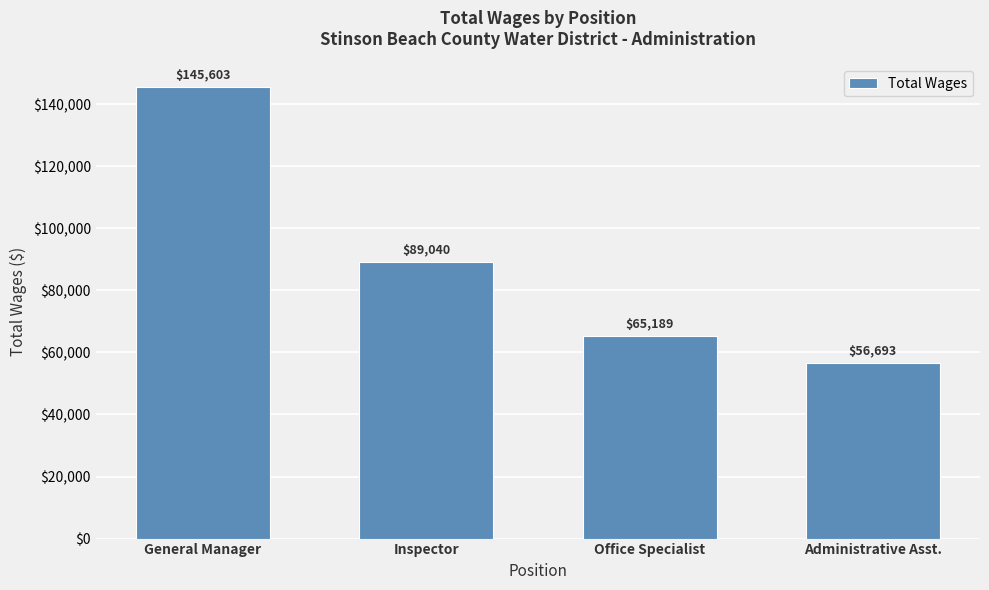

What is the sum of the values at Administrative Asst. and Inspector?

145733